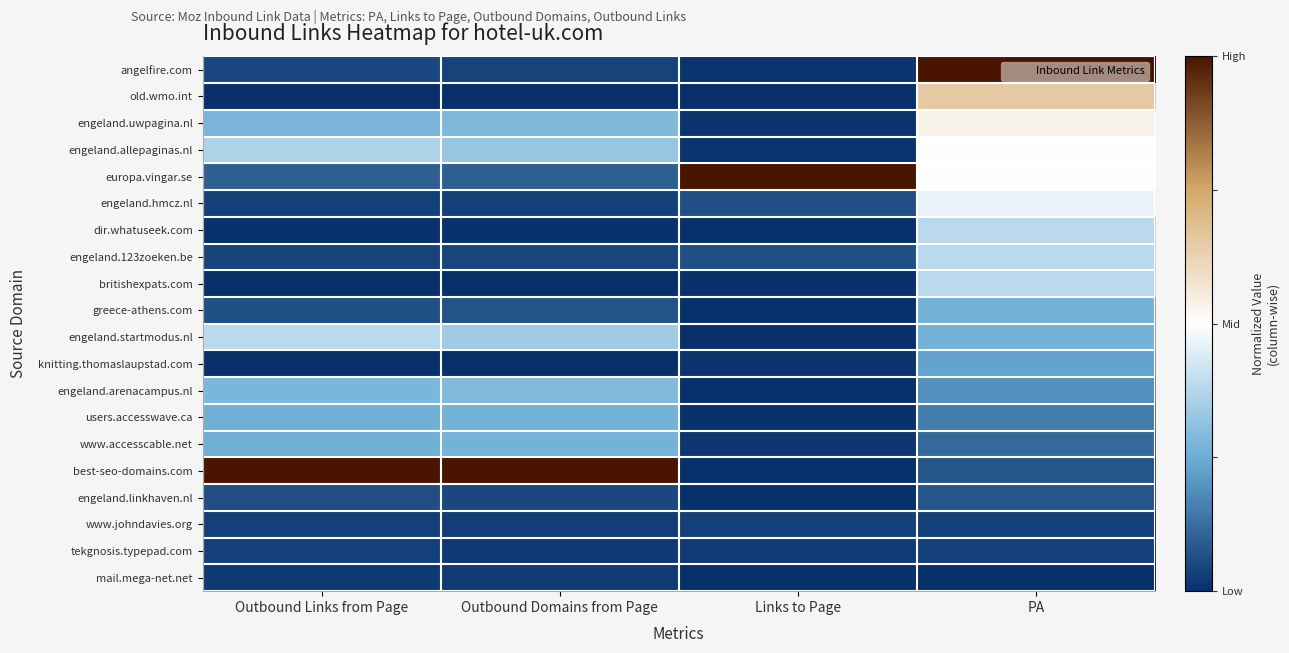

Reading right to left, transcribe all the data shown in this chart.

angelfire.com: PA=1.0	Links to Page=-1.0	Outbound Domains from Page=-0.9	Outbound Links from Page=-0.9
old.wmo.int: PA=0.3	Links to Page=-1.0	Outbound Domains from Page=-1.0	Outbound Links from Page=-1.0
engeland.uwpagina.nl: PA=0.1	Links to Page=-1.0	Outbound Domains from Page=-0.4	Outbound Links from Page=-0.4
engeland.allepaginas.nl: PA=0.0	Links to Page=-1.0	Outbound Domains from Page=-0.4	Outbound Links from Page=-0.3
europa.vingar.se: PA=0.0	Links to Page=1.0	Outbound Domains from Page=-0.8	Outbound Links from Page=-0.8
engeland.hmcz.nl: PA=-0.1	Links to Page=-0.9	Outbound Domains from Page=-0.9	Outbound Links from Page=-0.9
dir.whatuseek.com: PA=-0.2	Links to Page=-1.0	Outbound Domains from Page=-1.0	Outbound Links from Page=-1.0
engeland.123zoeken.be: PA=-0.2	Links to Page=-0.9	Outbound Domains from Page=-0.9	Outbound Links from Page=-0.9
britishexpats.com: PA=-0.2	Links to Page=-1.0	Outbound Domains from Page=-1.0	Outbound Links from Page=-1.0
greece-athens.com: PA=-0.5	Links to Page=-1.0	Outbound Domains from Page=-0.9	Outbound Links from Page=-0.9
engeland.startmodus.nl: PA=-0.5	Links to Page=-1.0	Outbound Domains from Page=-0.3	Outbound Links from Page=-0.2
knitting.thomaslaupstad.com: PA=-0.5	Links to Page=-1.0	Outbound Domains from Page=-1.0	Outbound Links from Page=-1.0
engeland.arenacampus.nl: PA=-0.6	Links to Page=-1.0	Outbound Domains from Page=-0.4	Outbound Links from Page=-0.4
users.accesswave.ca: PA=-0.7	Links to Page=-1.0	Outbound Domains from Page=-0.5	Outbound Links from Page=-0.5
www.accesscable.net: PA=-0.8	Links to Page=-1.0	Outbound Domains from Page=-0.5	Outbound Links from Page=-0.5
best-seo-domains.com: PA=-0.8	Links to Page=-1.0	Outbound Domains from Page=1.0	Outbound Links from Page=1.0
engeland.linkhaven.nl: PA=-0.8	Links to Page=-1.0	Outbound Domains from Page=-0.9	Outbound Links from Page=-0.9
www.johndavies.org: PA=-0.9	Links to Page=-0.9	Outbound Domains from Page=-0.9	Outbound Links from Page=-0.9
tekgnosis.typepad.com: PA=-0.9	Links to Page=-0.9	Outbound Domains from Page=-1.0	Outbound Links from Page=-0.9
mail.mega-net.net: PA=-1.0	Links to Page=-1.0	Outbound Domains from Page=-1.0	Outbound Links from Page=-1.0